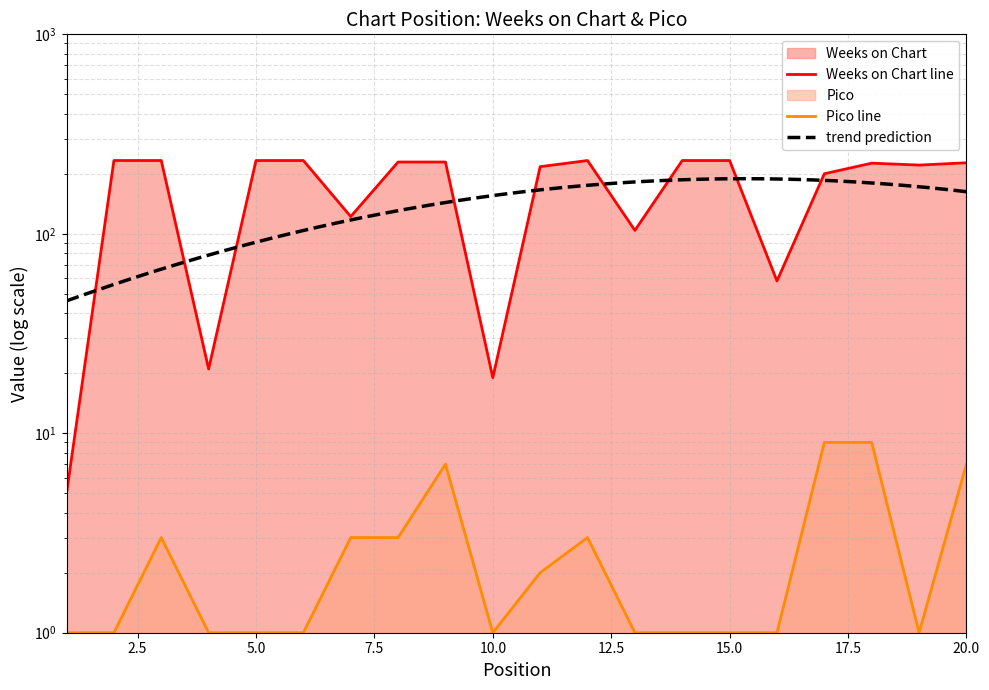

Is the value of Pico at 6 greater than the value of Weeks on Chart at 4?

No